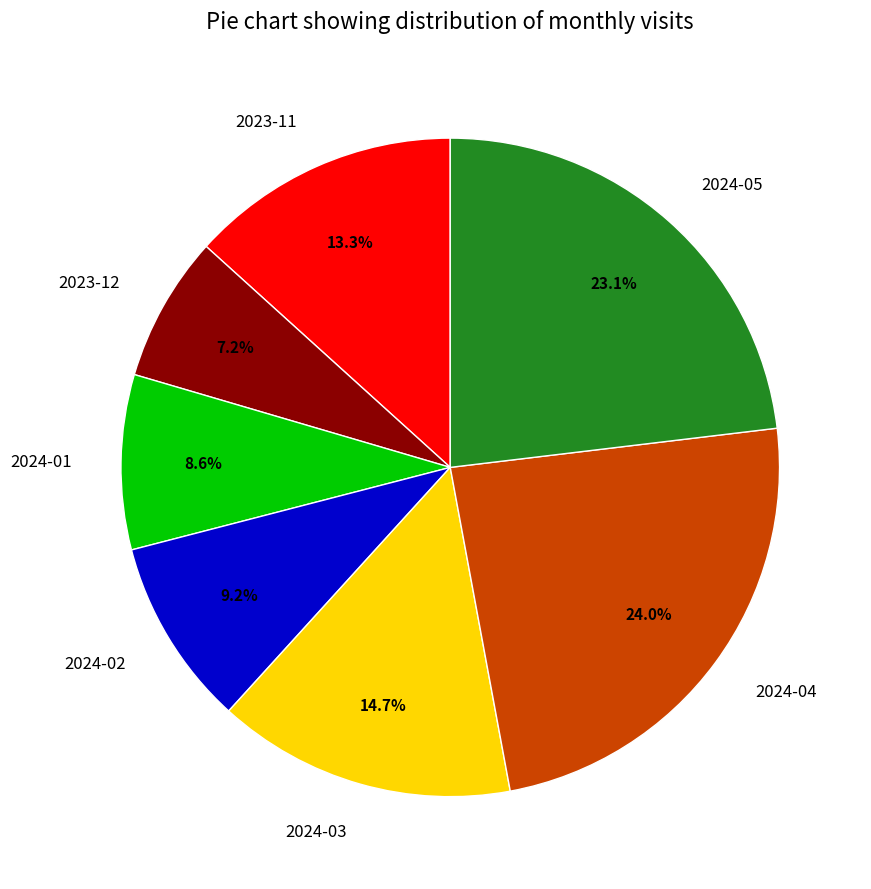

Rank the categories by value from lowest to highest.

2023-12, 2024-01, 2024-02, 2023-11, 2024-03, 2024-05, 2024-04